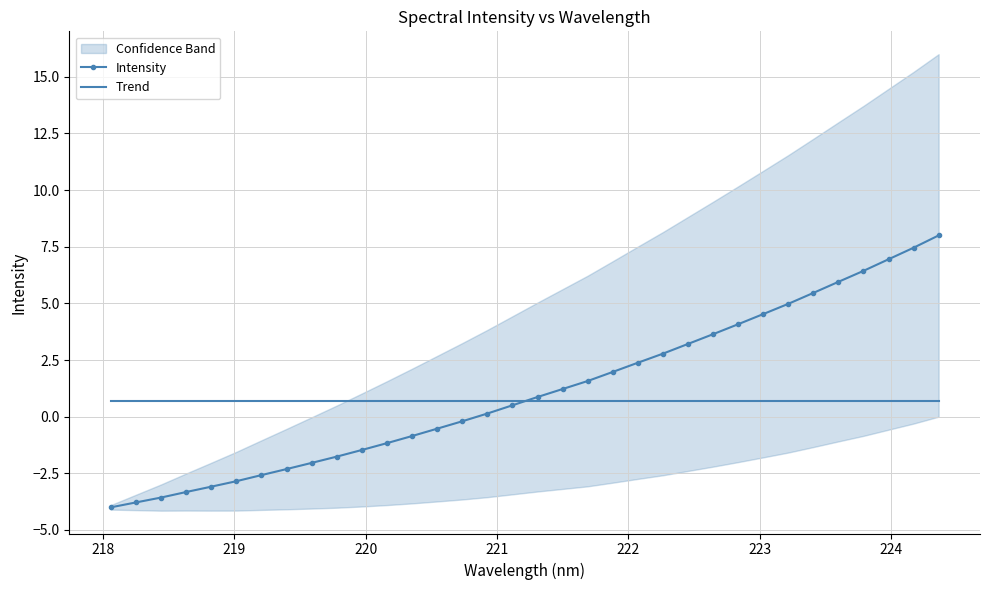

What is the highest value of the Trend series?

0.7